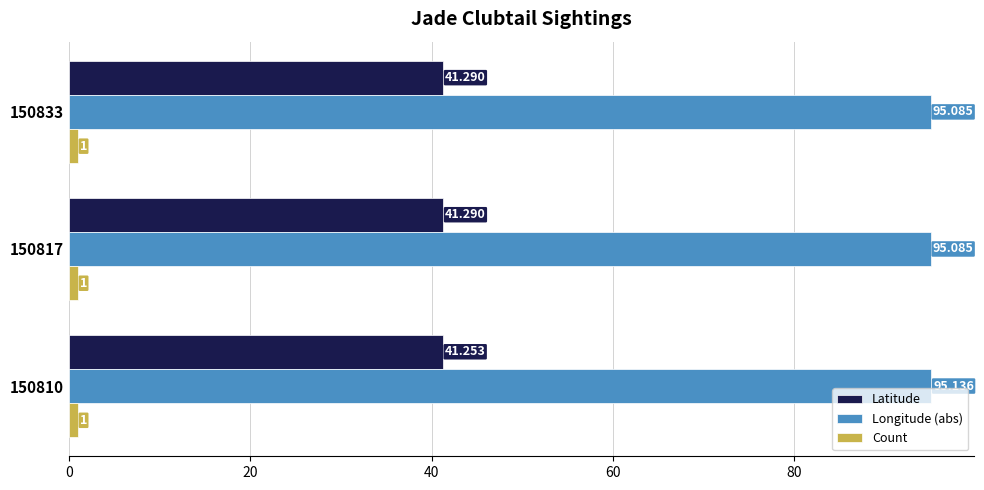

Which series changed the most between 150810 and 150817?

Longitude (abs)